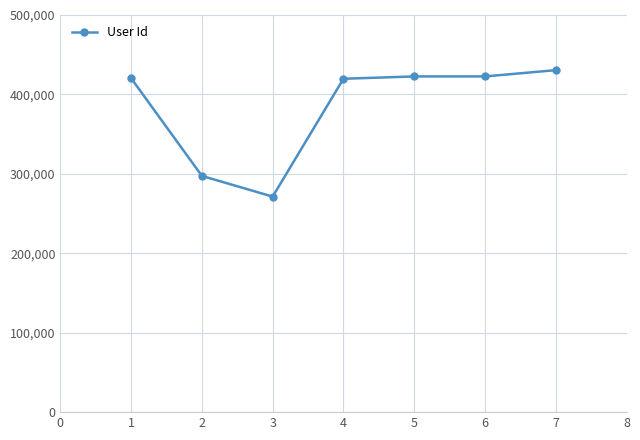

What is the approximate value at 4, to the nearest 50?

419700